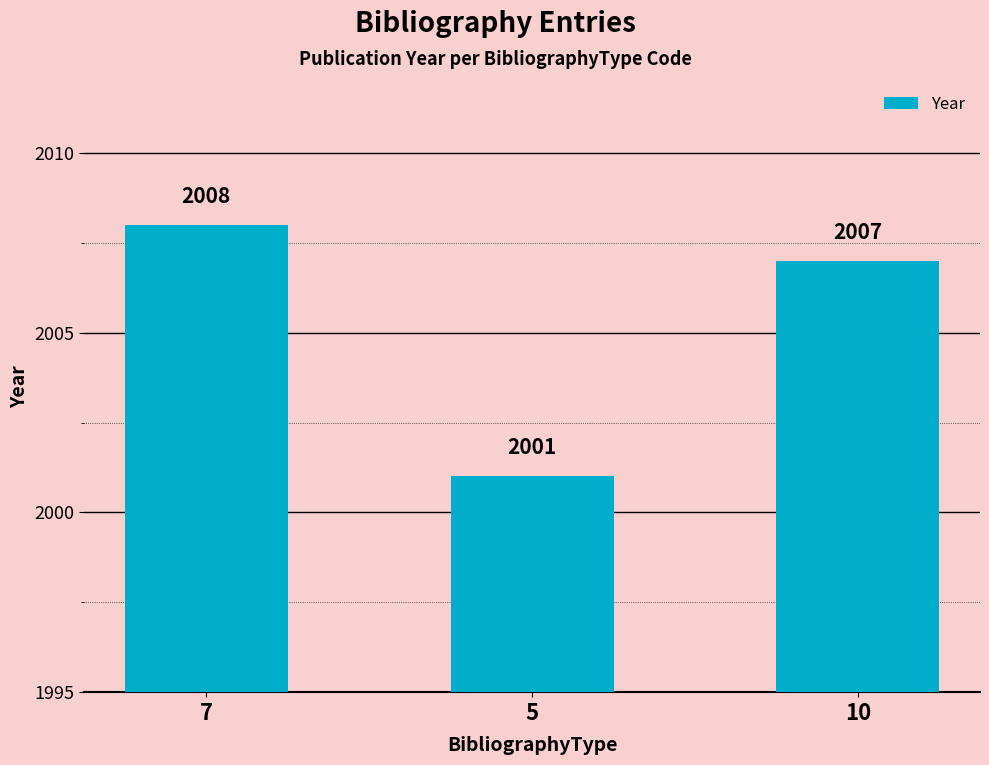

True or false: the data shows 2007 at 10.

True